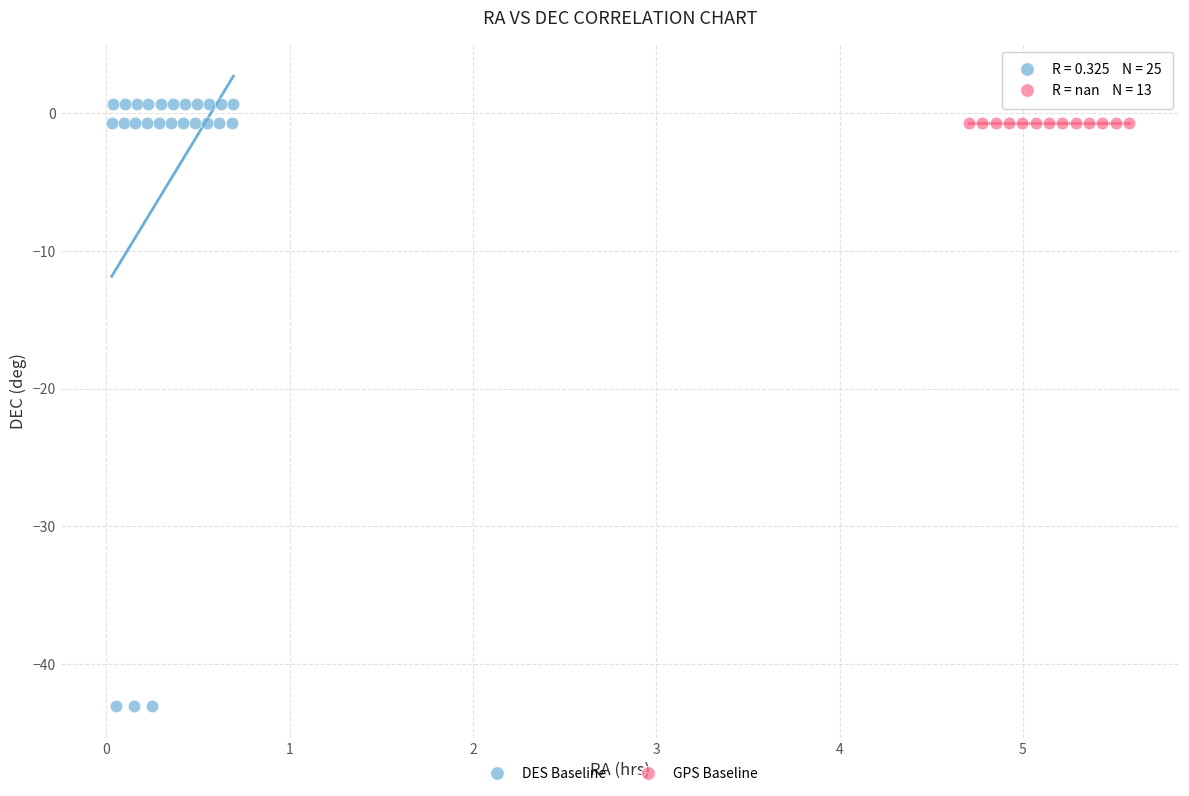

Which series reaches the minimum Y coordinate?

DES Baseline